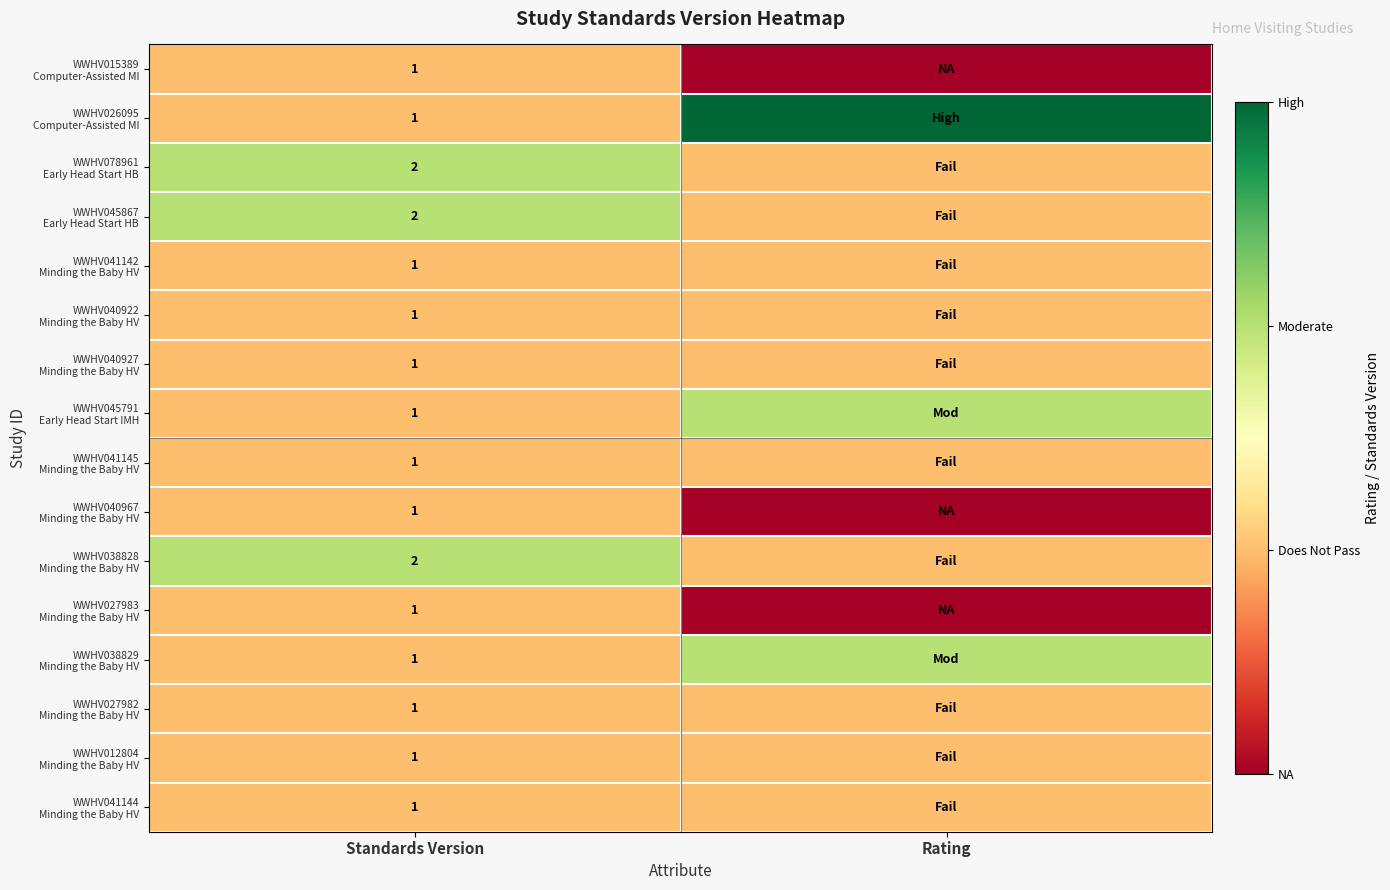

At which category is the sum across all series the highest?

Standards Version